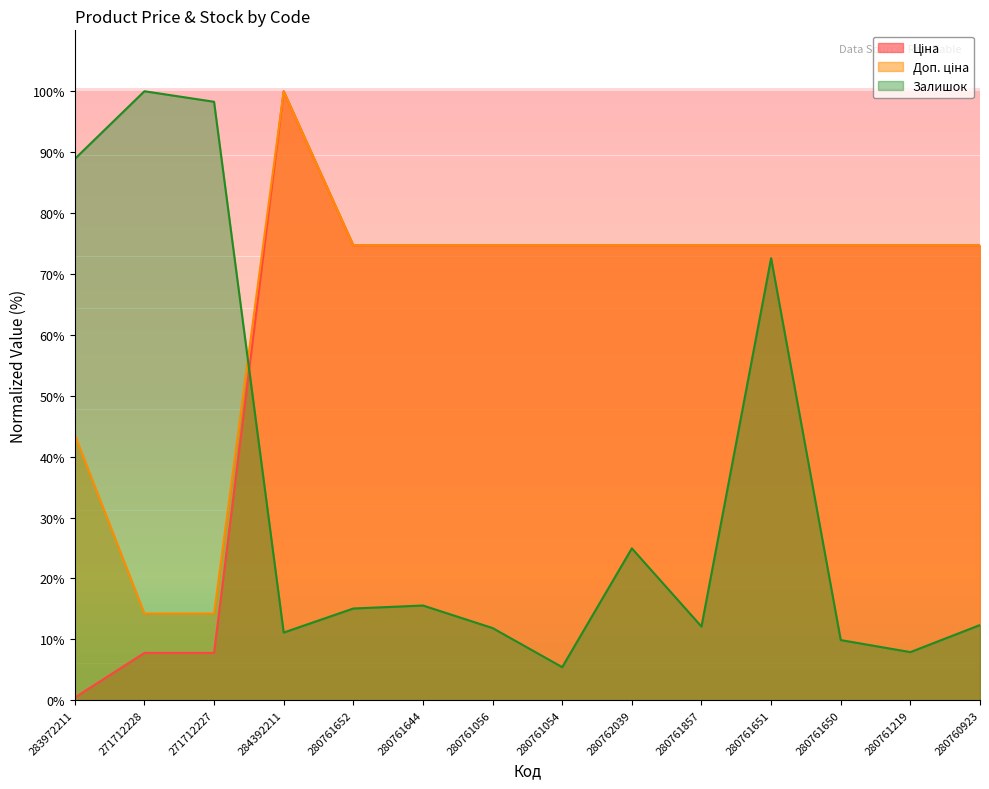

What is the difference between the second highest and minimum values in the Доп. ціна series?

60.5